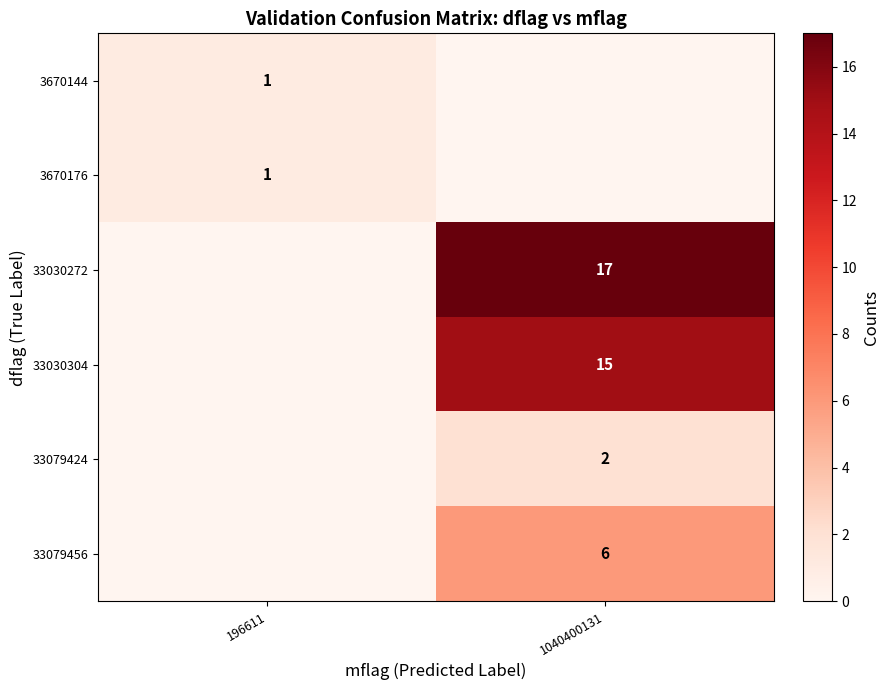

Is the value of 3670144 at 196611 greater than the value of 33030272 at 1040400131?

No